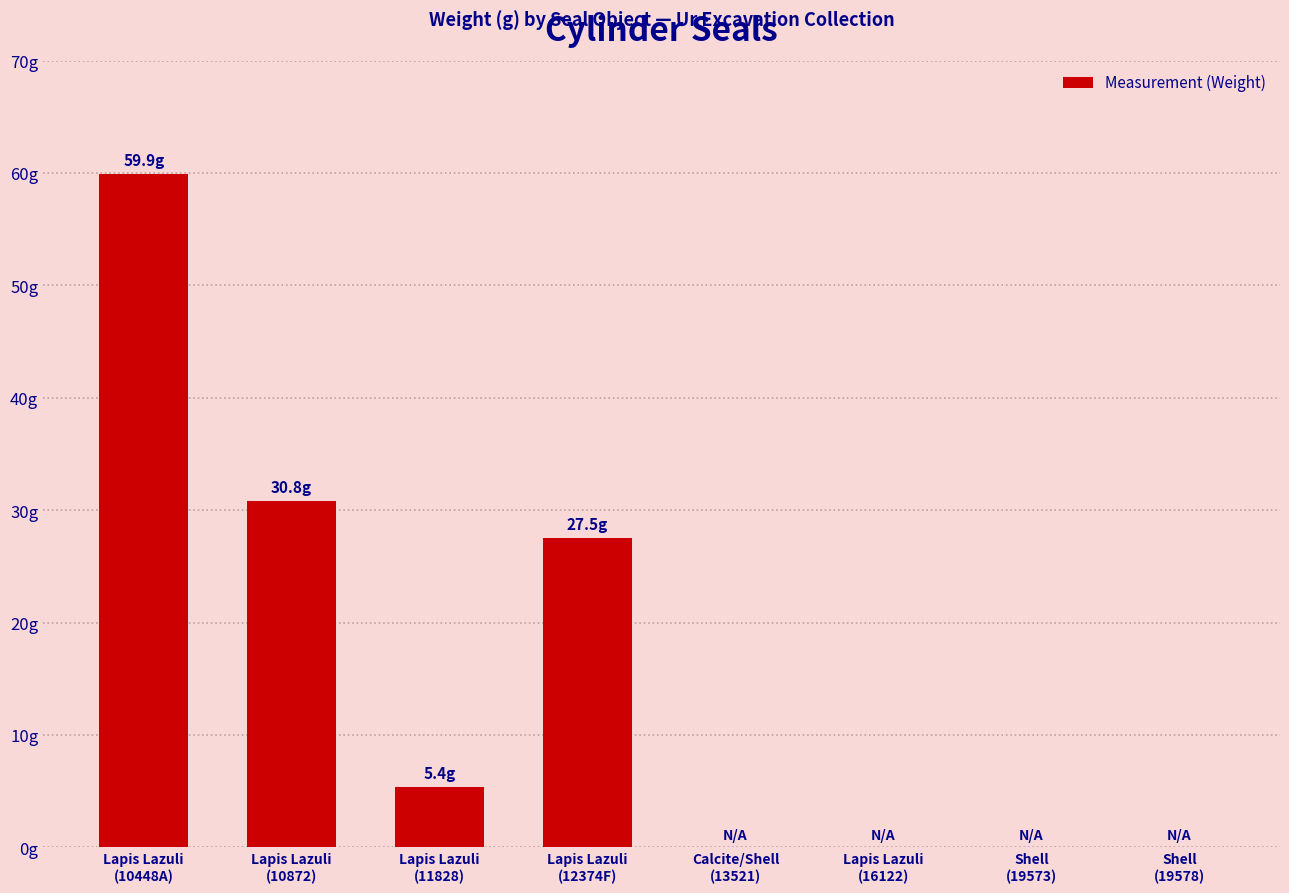

List the labels in order of value, largest first.

Lapis Lazuli
(10448A), Lapis Lazuli
(10872), Lapis Lazuli
(12374F), Lapis Lazuli
(11828), Calcite/Shell
(13521), Lapis Lazuli
(16122), Shell
(19573), Shell
(19578)